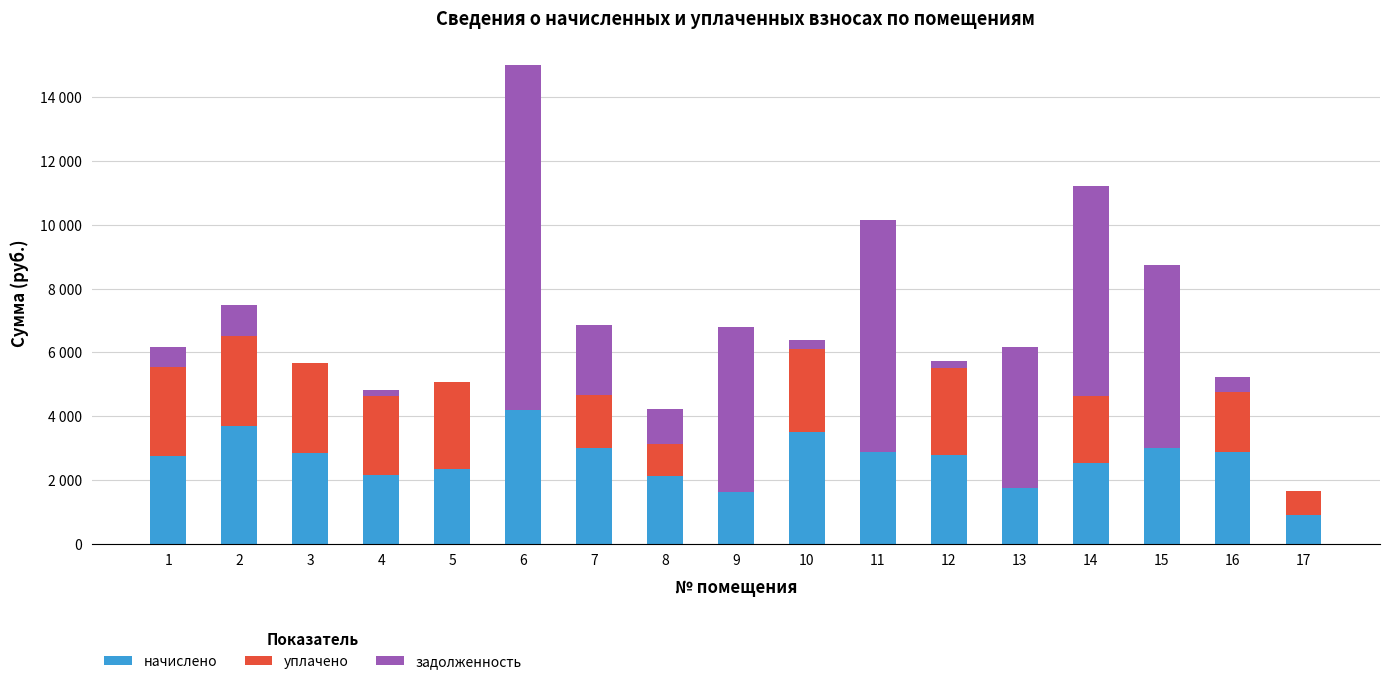

What are all the series names shown in the legend?

начислено, уплачено, задолженность